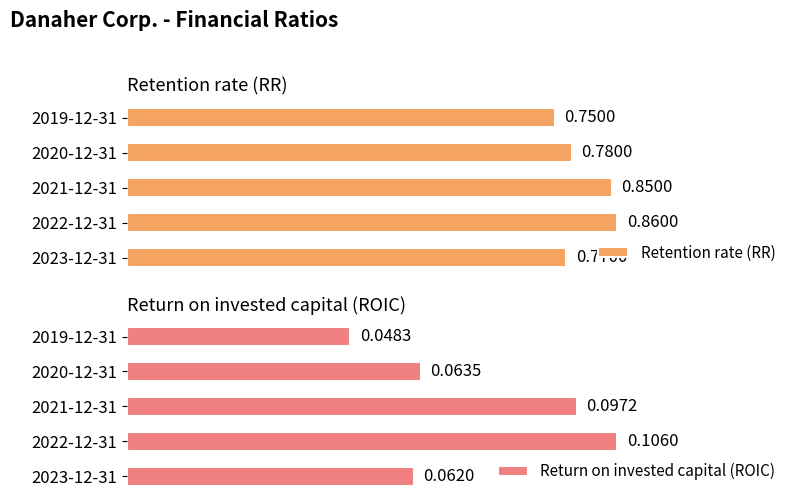

At how many categories does at least one series exceed 0?

5